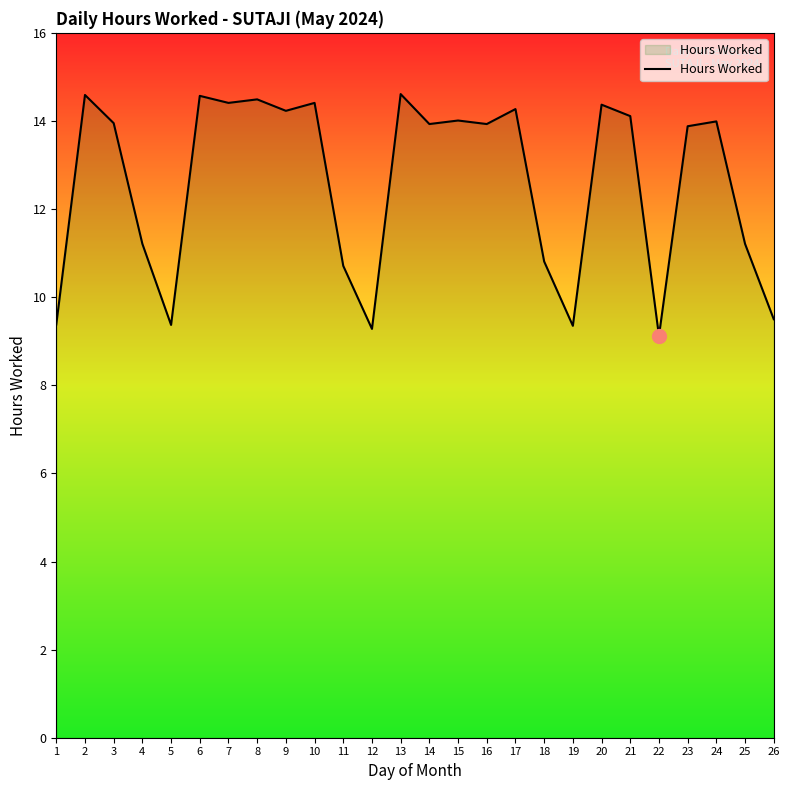

What is the sum of the values at 12 and 7?

23.7